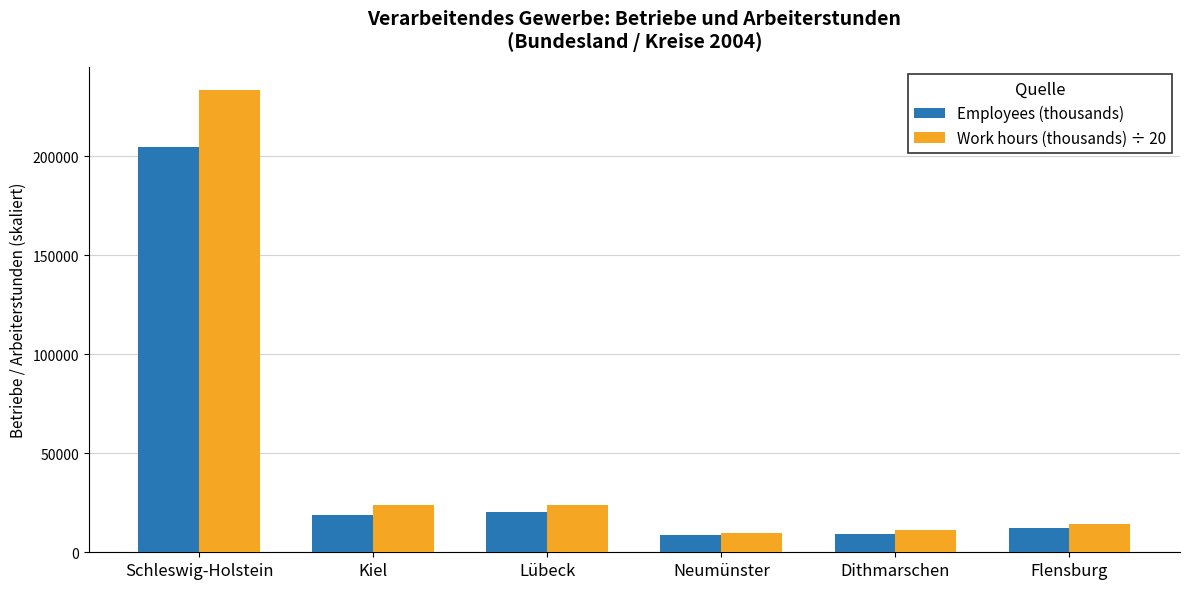

What is the difference between the maximum and minimum values in the Employees (thousands) series?

196251.0